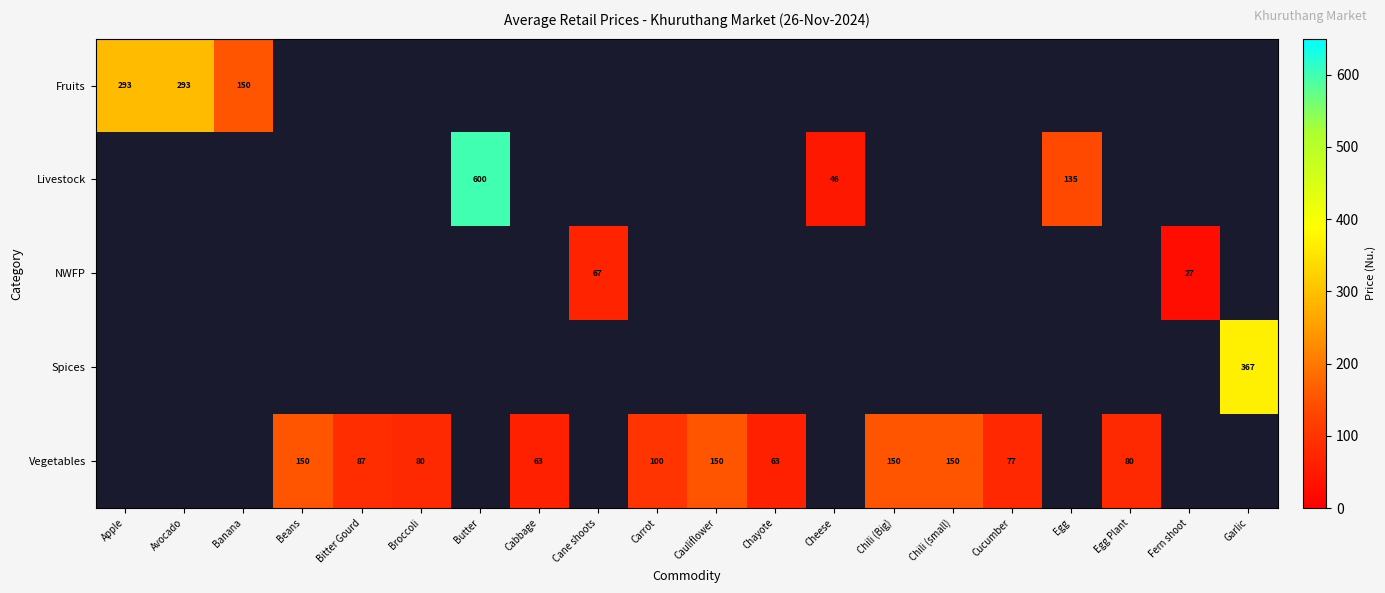

At how many categories does at least one series exceed 547?

1